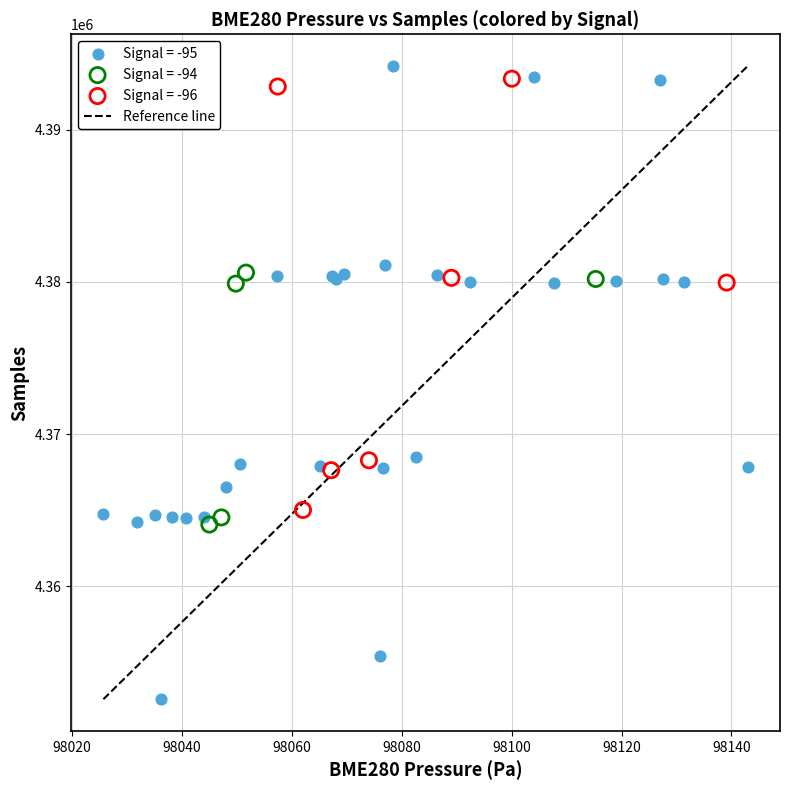

Which series reaches the minimum Y coordinate?

Signal = -95